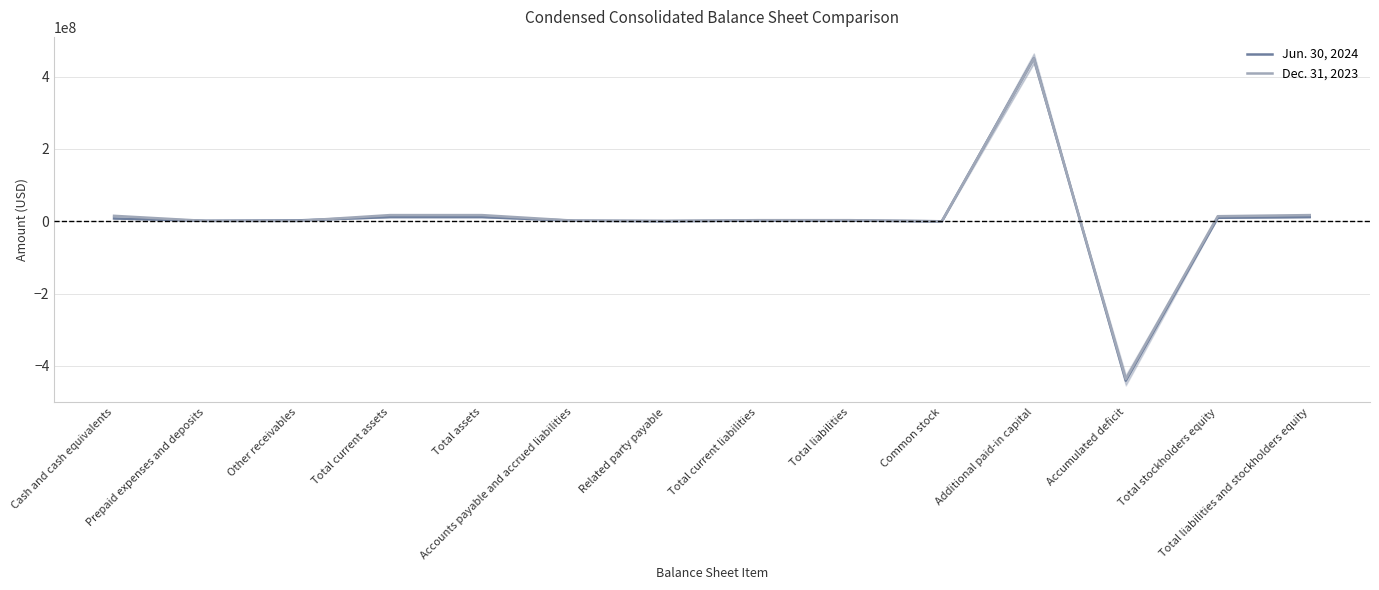

Reading left to right, what are all the values shown in this chart?

Jun. 30, 2024: Cash and cash equivalents=7800464	Prepaid expenses and deposits=1384394	Other receivables=2490147	Total current assets=11675005	Total assets=11675005	Accounts payable and accrued liabilities=1679672	Related party payable=292569	Total current liabilities=1972241	Total liabilities=1972241	Common stock=8922	Additional paid-in capital=450565204	Accumulated deficit=-440871362	Total stockholders equity=9702764	Total liabilities and stockholders equity=11675005
Dec. 31, 2023: Cash and cash equivalents=15111450	Prepaid expenses and deposits=988126	Other receivables=1027815	Total current assets=17127391	Total assets=17127391	Accounts payable and accrued liabilities=1745193	Related party payable=1329655	Total current liabilities=3074848	Total liabilities=3074848	Common stock=8891	Additional paid-in capital=450329515	Accumulated deficit=-436285863	Total stockholders equity=14052543	Total liabilities and stockholders equity=17127391